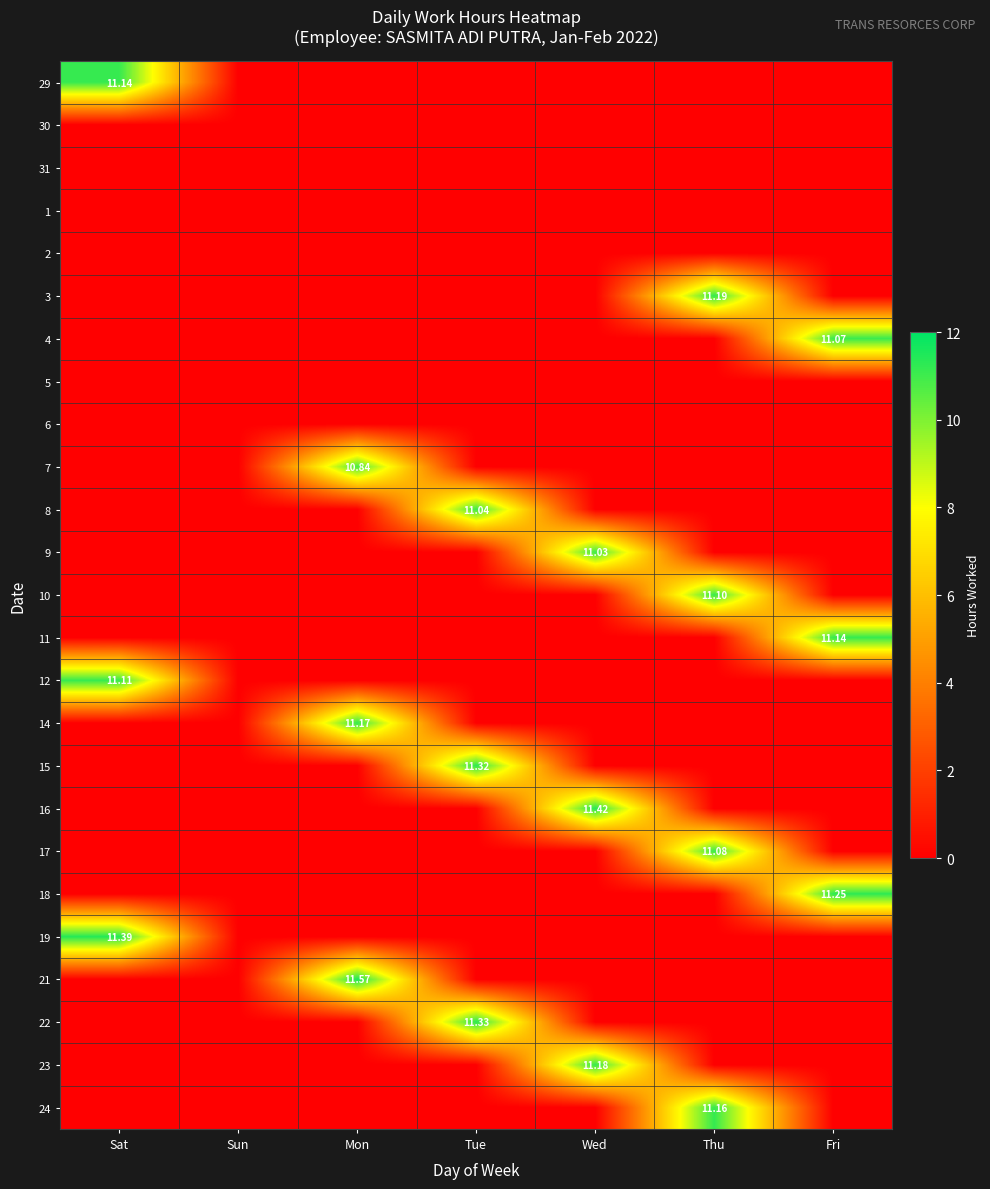

At which category is the sum across all series the highest?

Thu